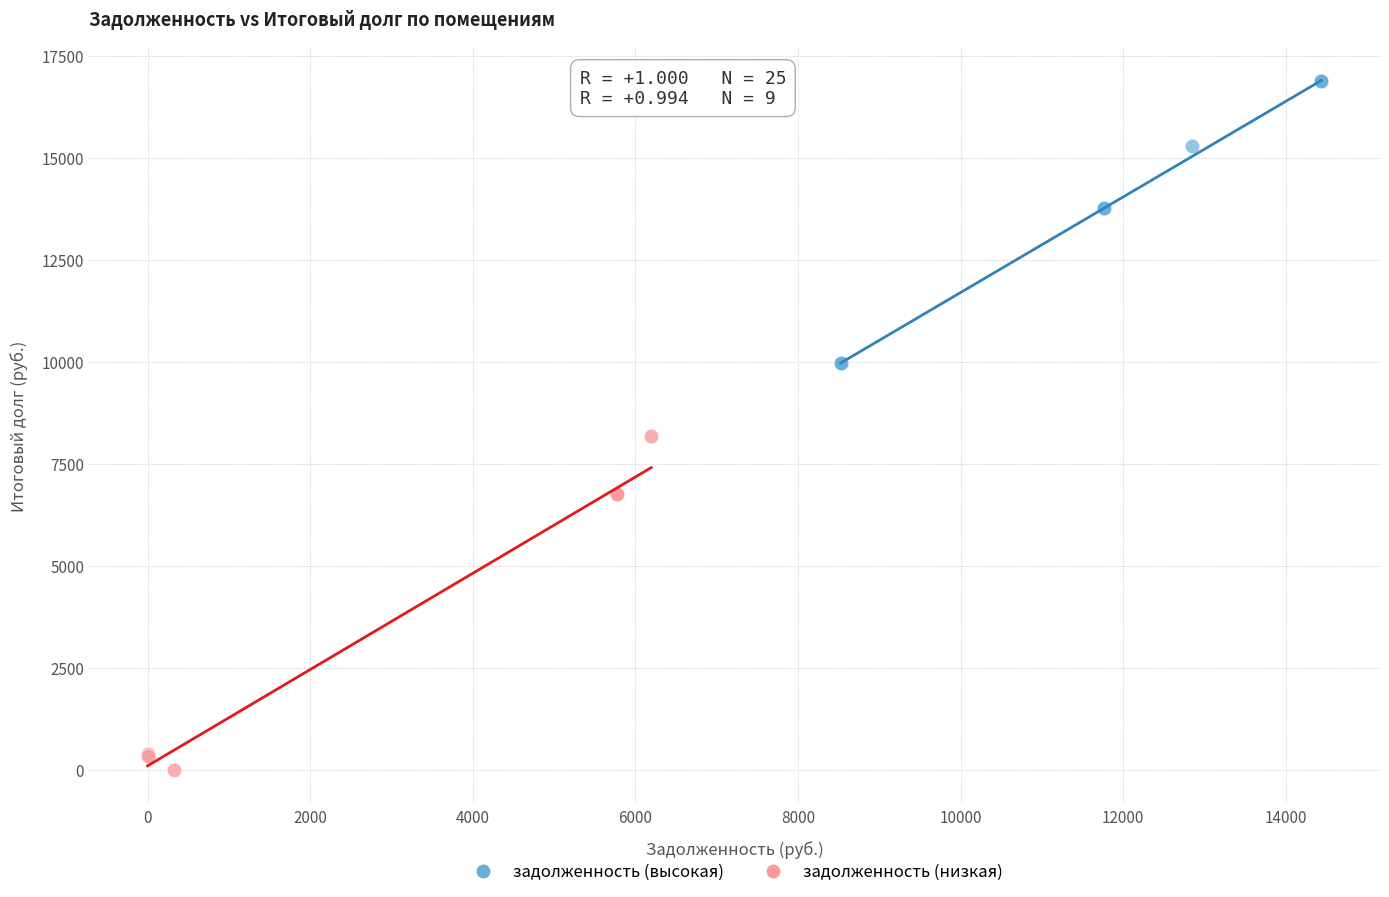

What are all the series names shown in the legend?

задолженность (высокая), задолженность (низкая)